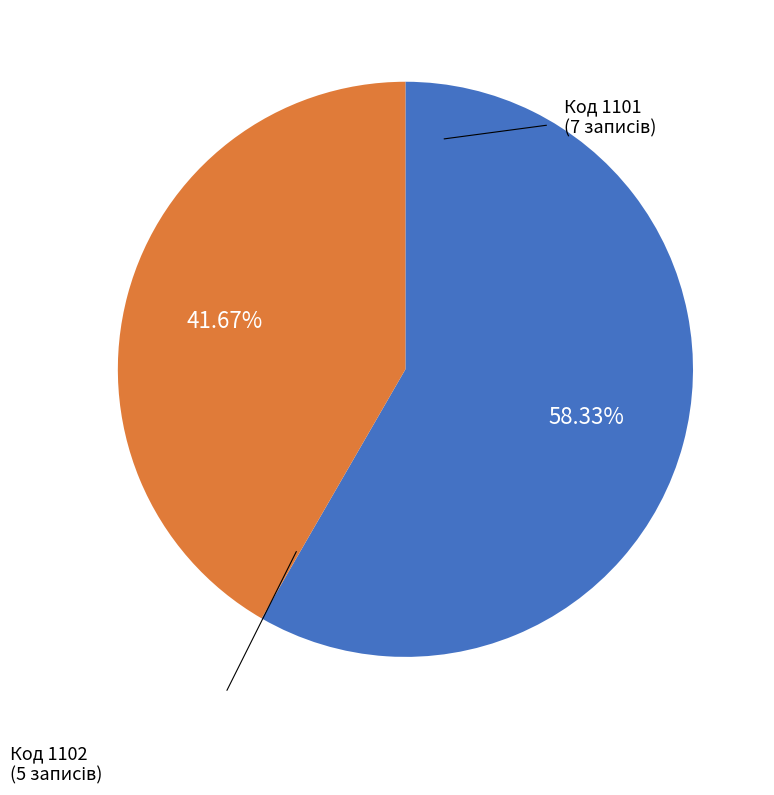

Is there any slice that represents more than half of the pie?

Yes